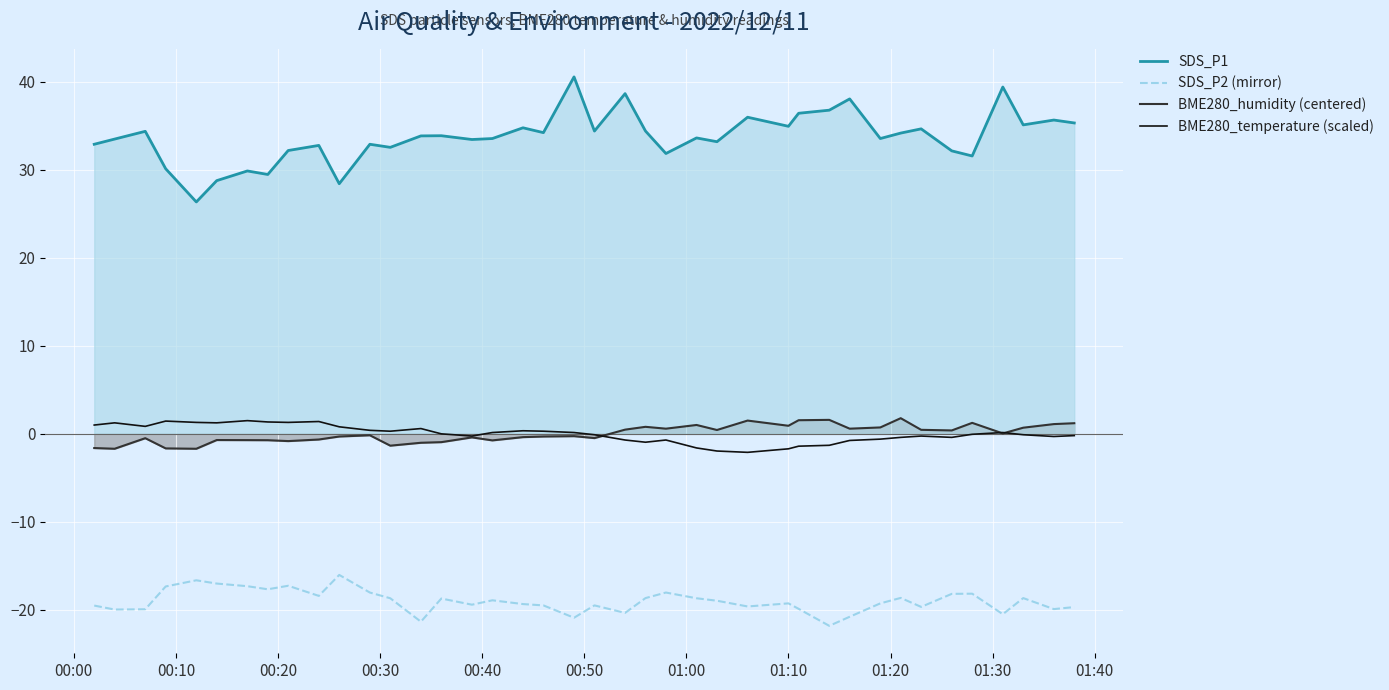

Which series has the largest range (max minus min)?

SDS_P1